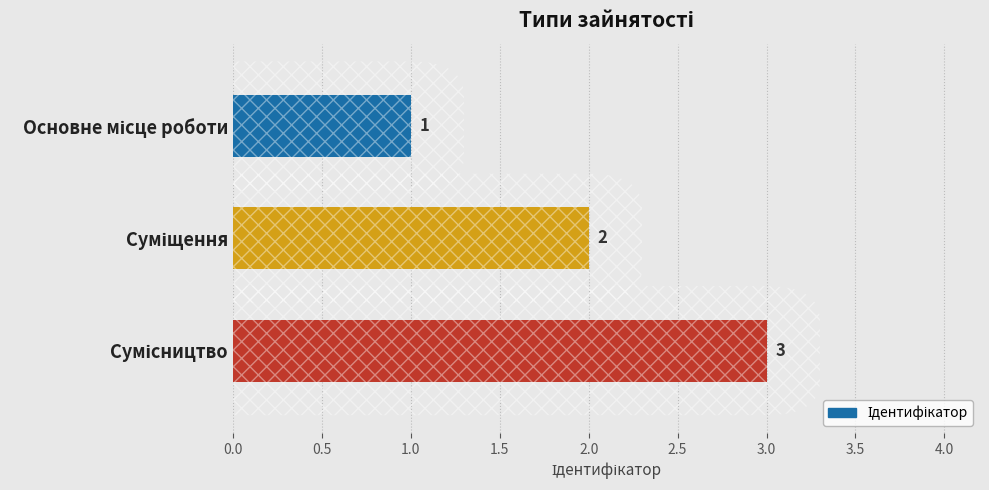

What is the greatest value displayed?

3